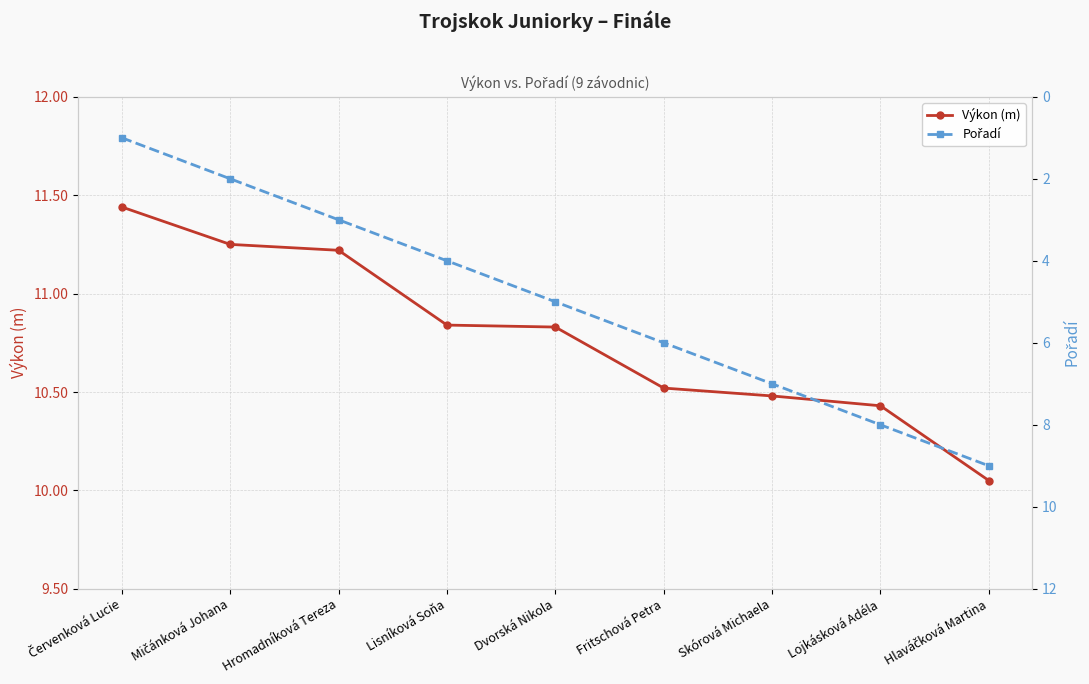

Rank the series by their maximum value, from lowest to highest.

Pořadí, Výkon (m)